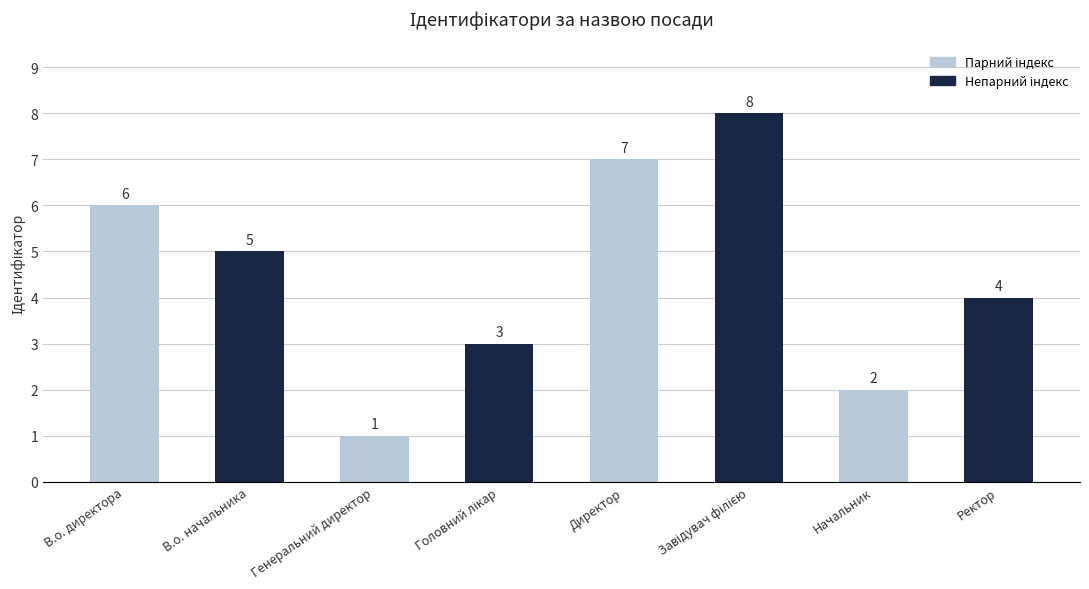

What is the difference between the values at Генеральний директор and Начальник?

1